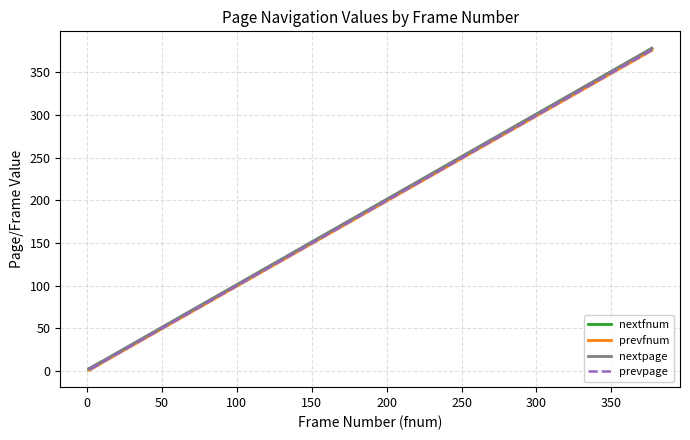

How many lines are shown in the chart?

4